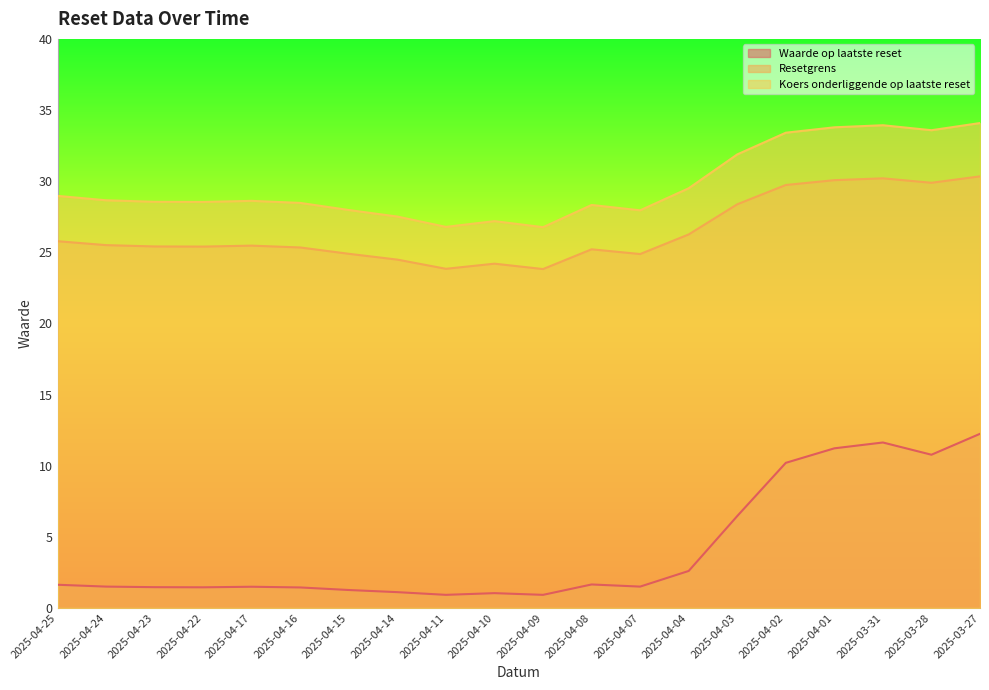

What is the minimum value for Resetgrens?

23.8